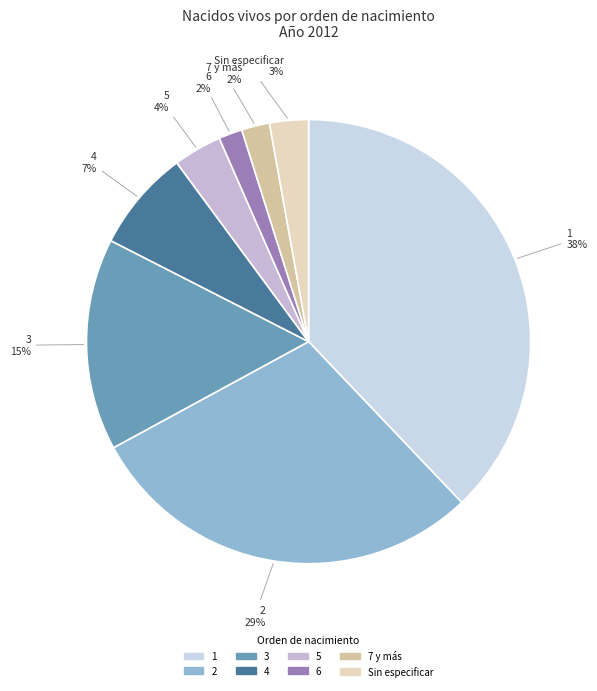

Combined, do 1 and 7 y más account for over 50%?

No